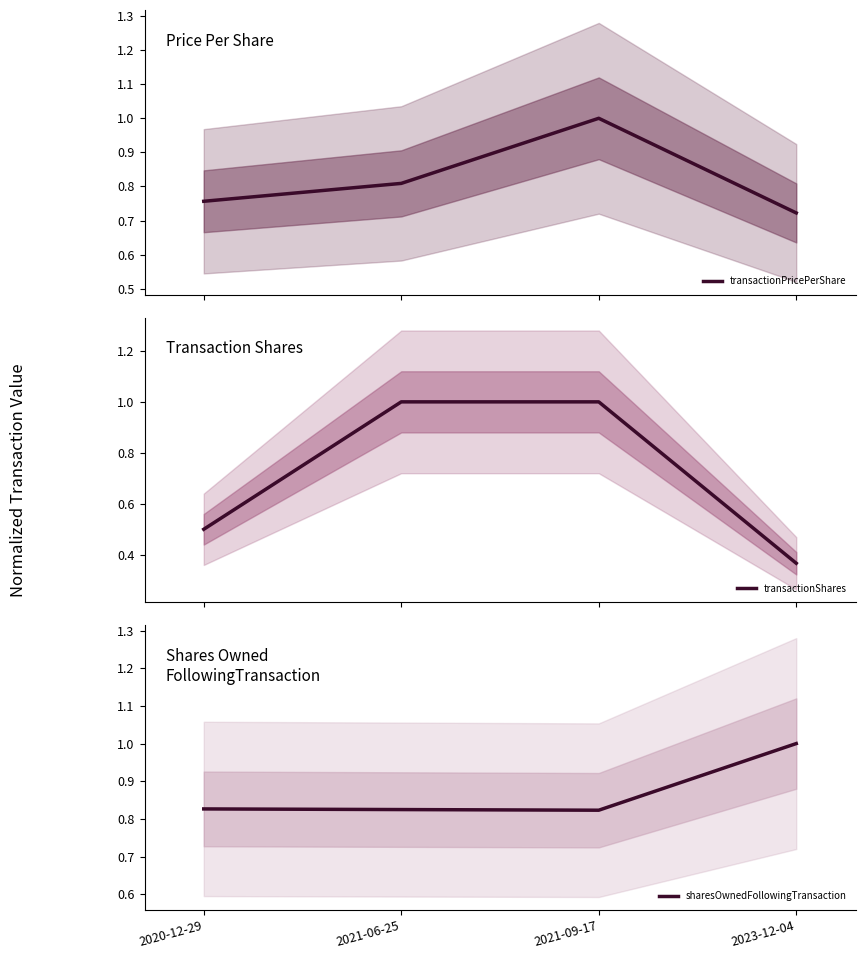

Between 2023-12-04 and 2021-06-25, which is larger?

2021-06-25